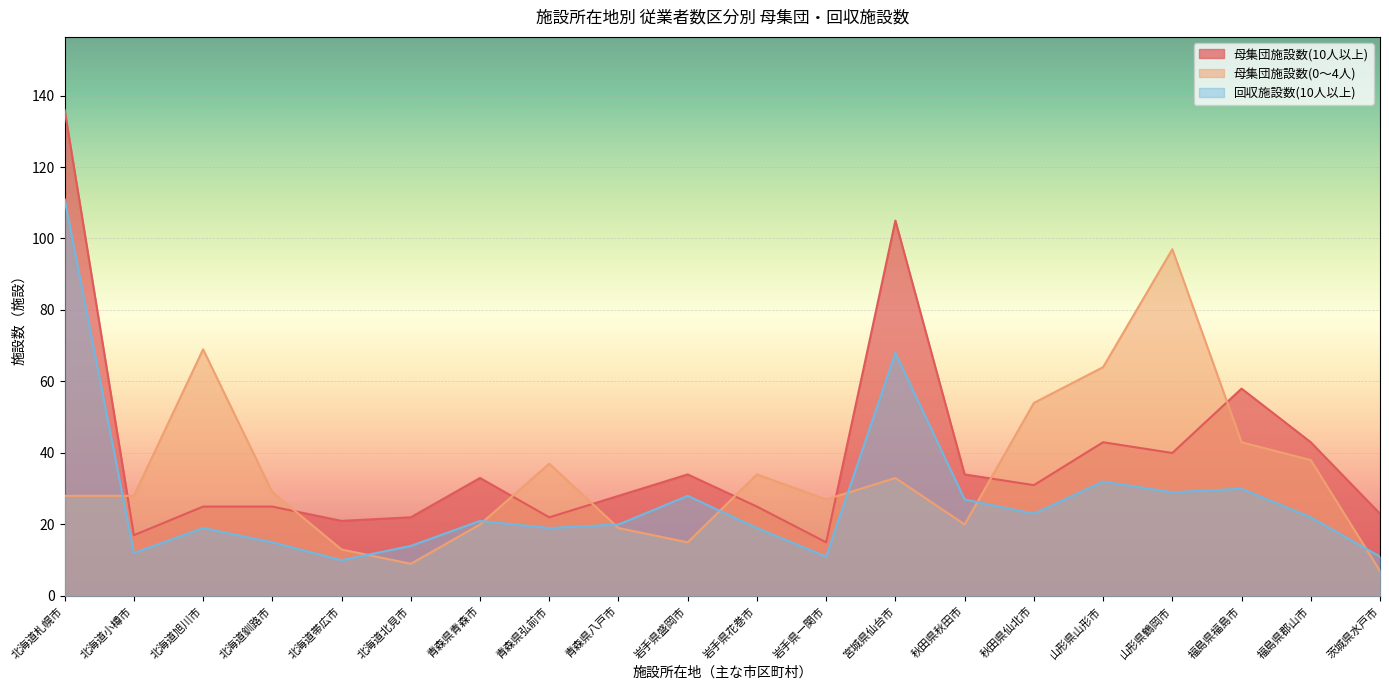

What is the spread (max minus min) of values at 秋田県秋田市?

14